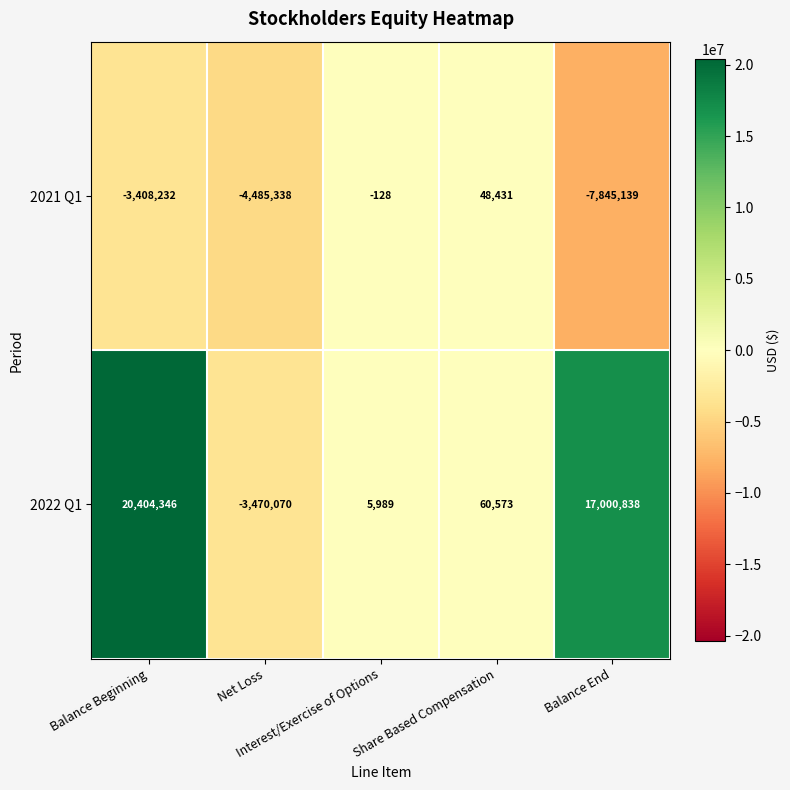

What is the average value of the 2021 Q1 series?

-3138081